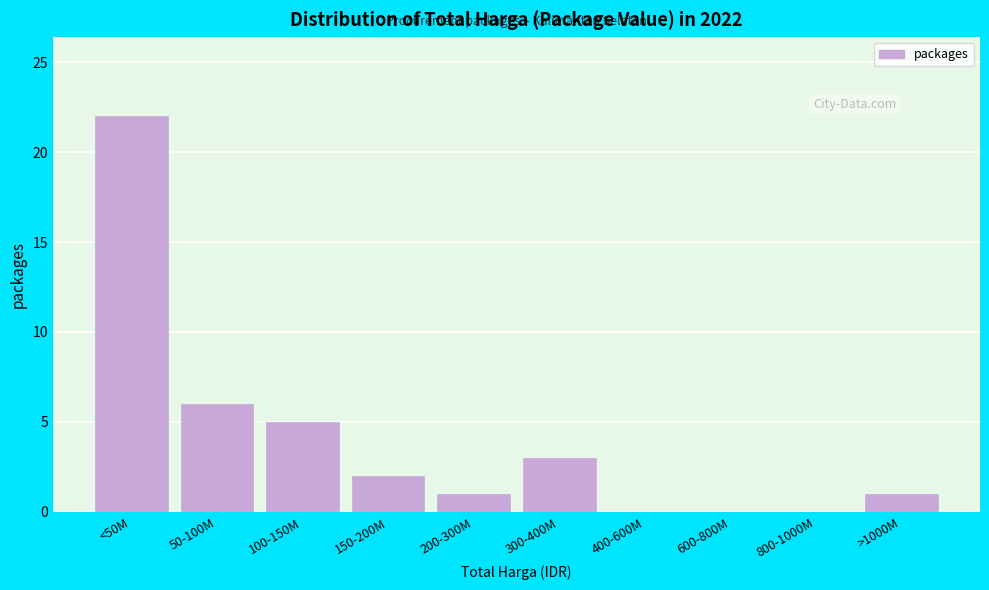

Reading left to right, what are all the values shown in this chart?

<50M=22	50-100M=6	100-150M=5	150-200M=2	200-300M=1	300-400M=3	400-600M=0	600-800M=0	800-1000M=0	>1000M=1